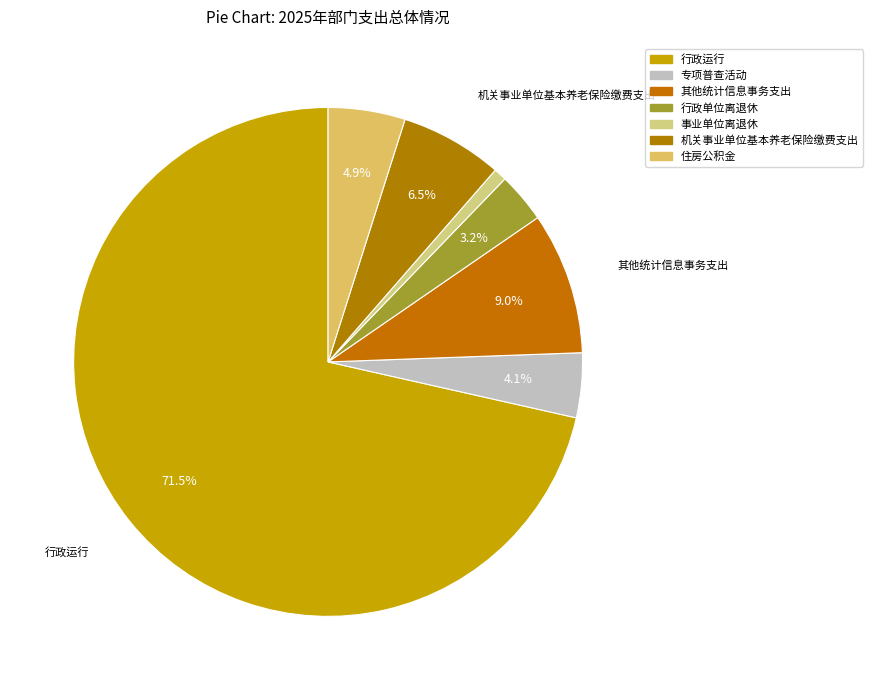

Do 事业单位离退休 and 机关事业单位基本养老保险缴费支出 together represent more than half of the pie?

No